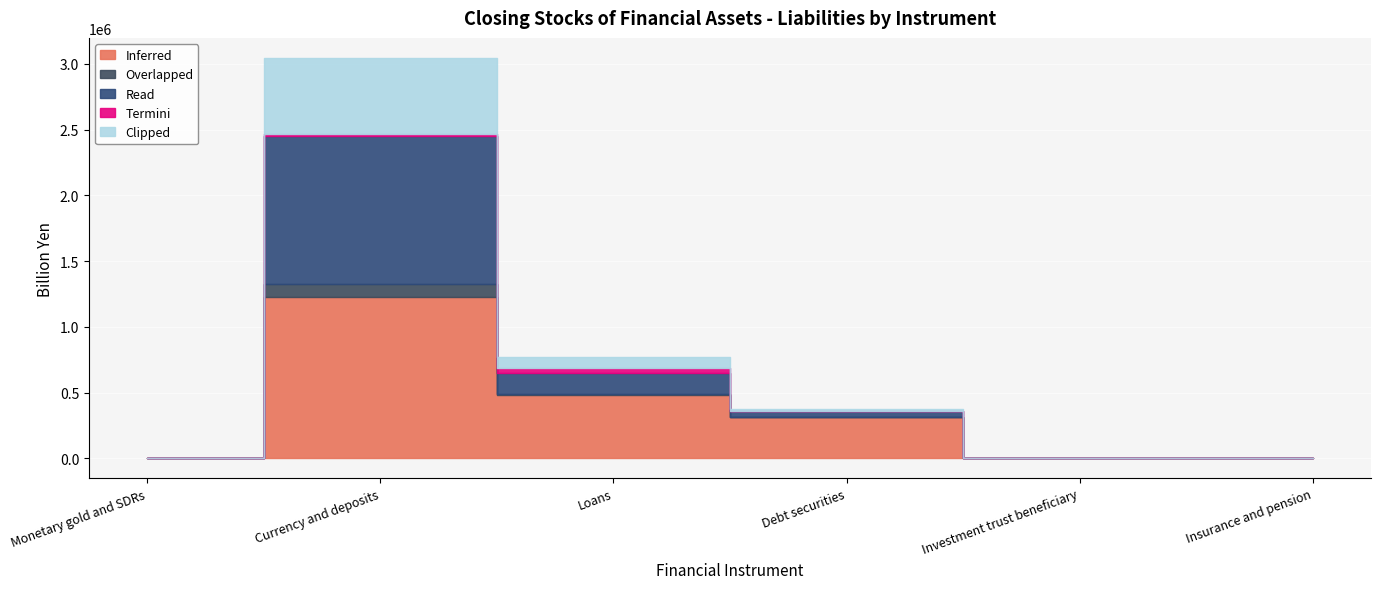

At which label is Inferred closest to 612278?

Loans